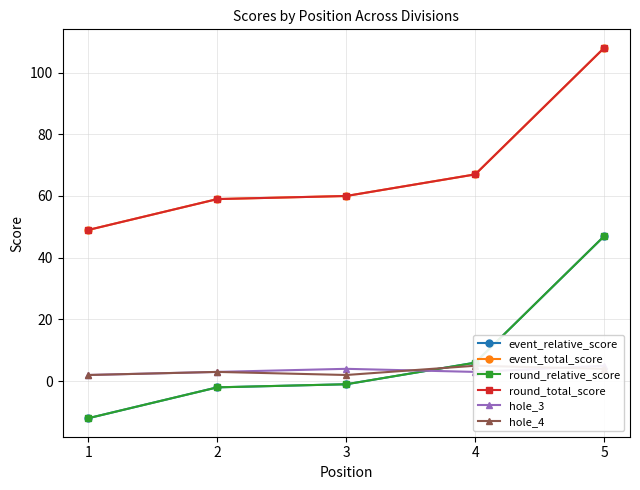

Does the chart have visible grid lines?

Yes